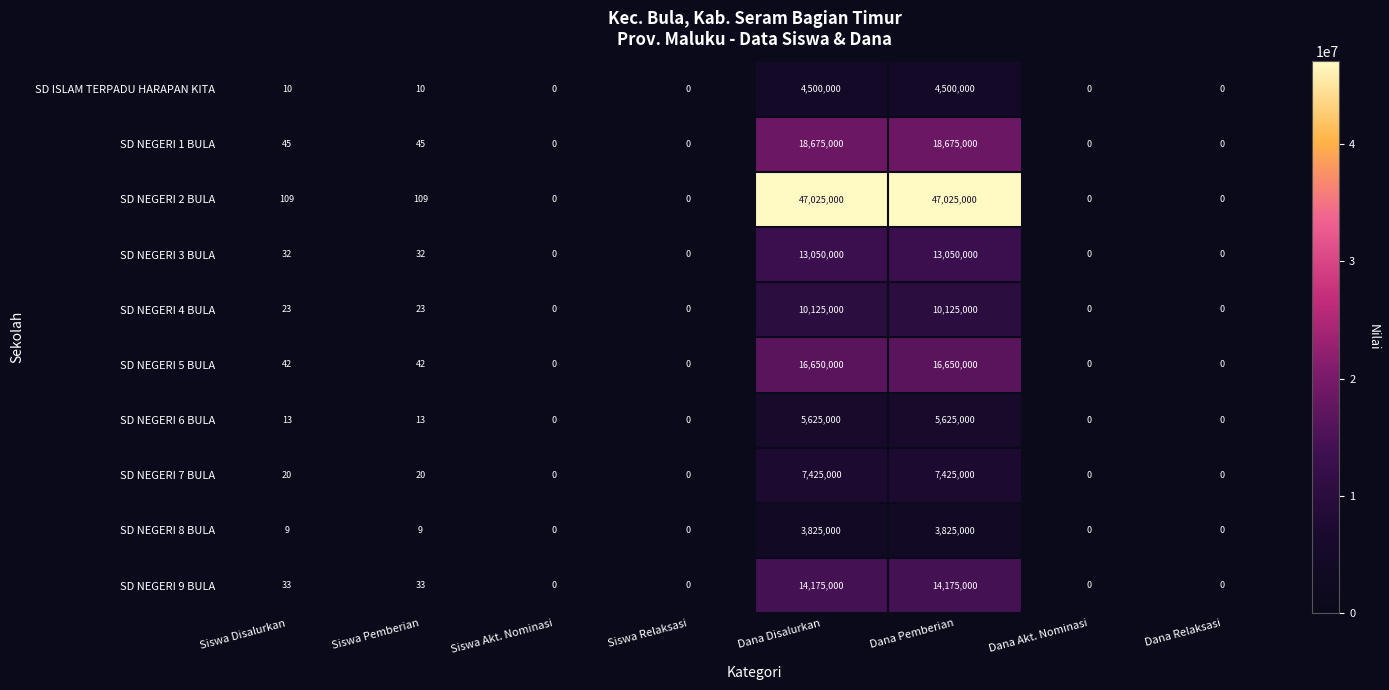

At how many categories does at least one series exceed 35351523?

2